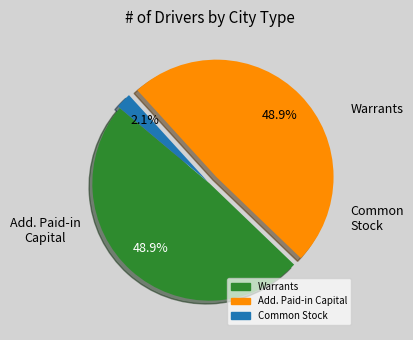

Is there any slice that represents more than half of the pie?

No